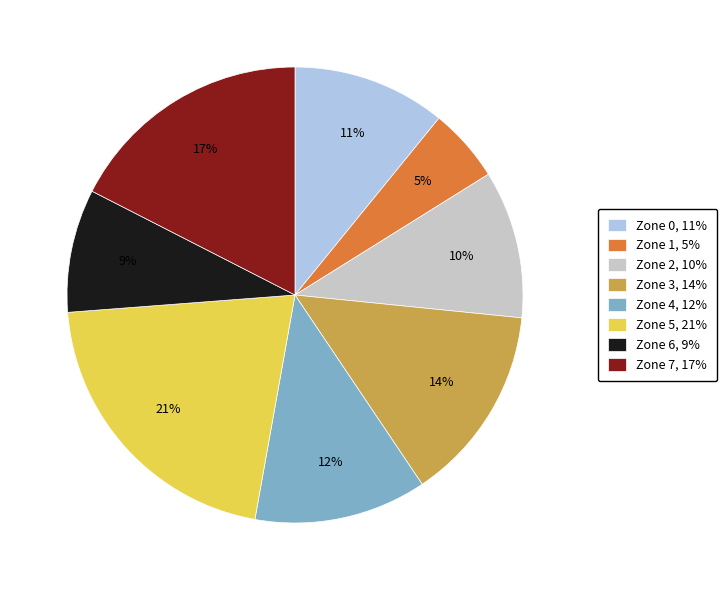

How many slices are in this pie chart?

8